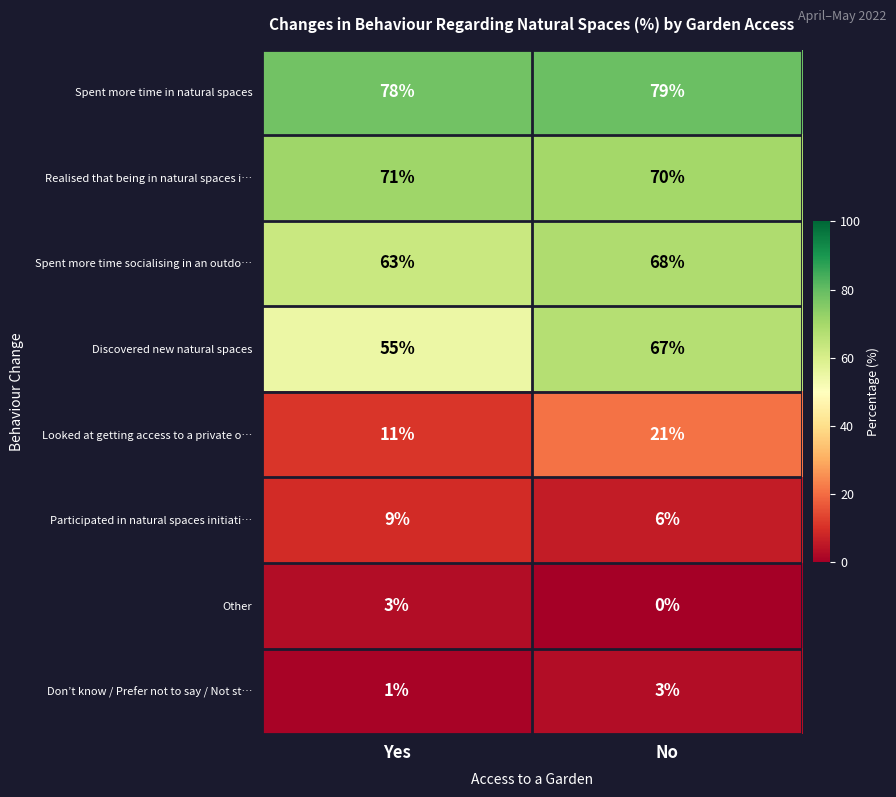

What is the sum of all Spent more time socialising in an outdo… values?

131